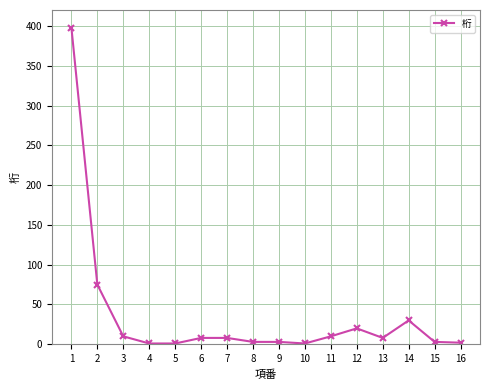

The value at 14 is 30. True or false?

True